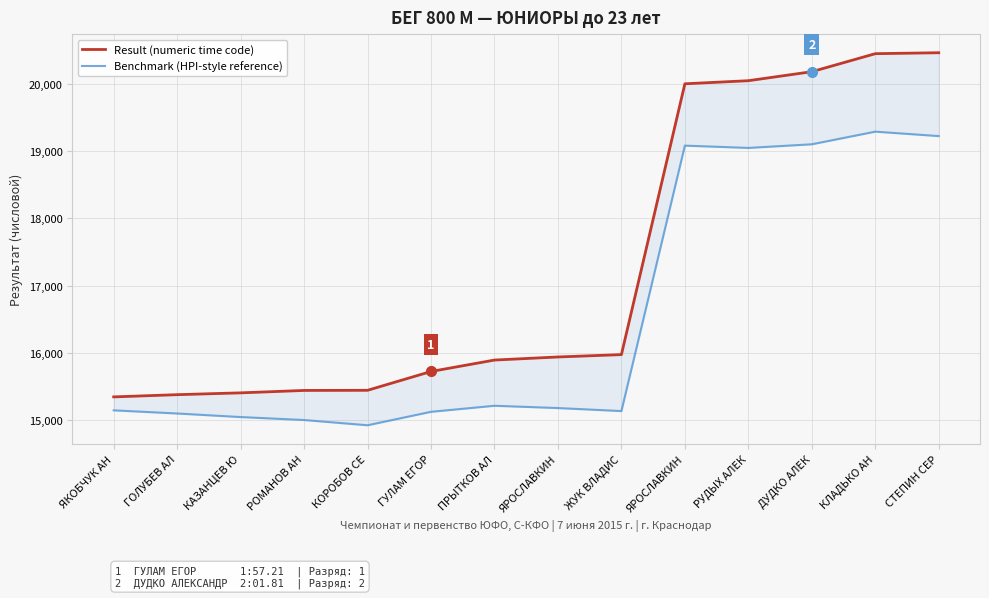

Is it true that Result (numeric time code) equals 4614 at КЛАДЬКО АН?

False